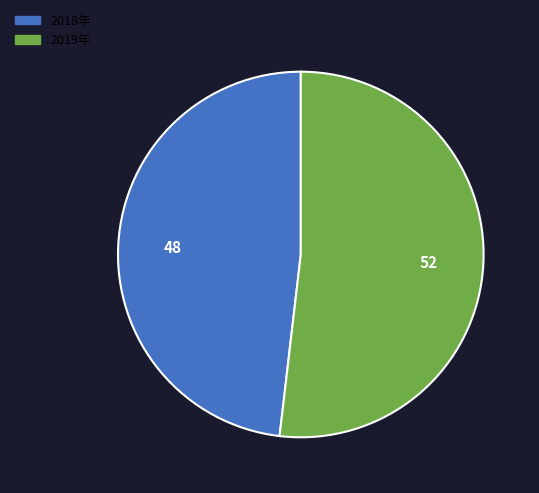

Is there a majority slice in this chart?

Yes